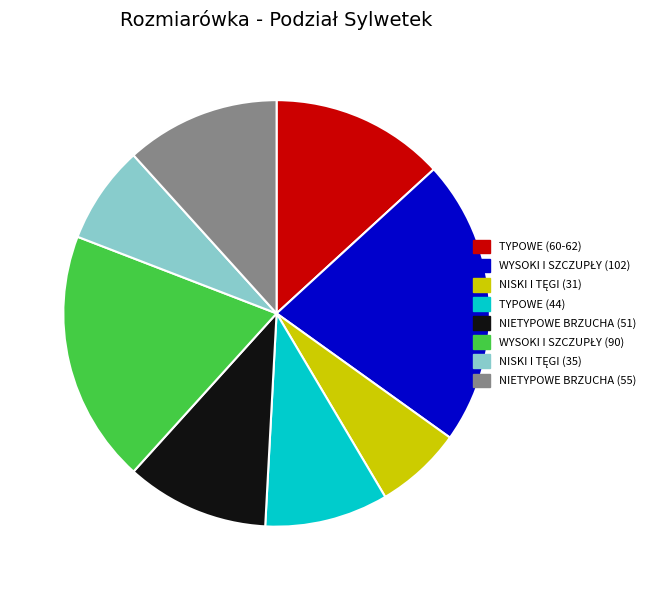

Is it true that NIETYPOWE BRZUCHA (51) is 11% of the pie?

True